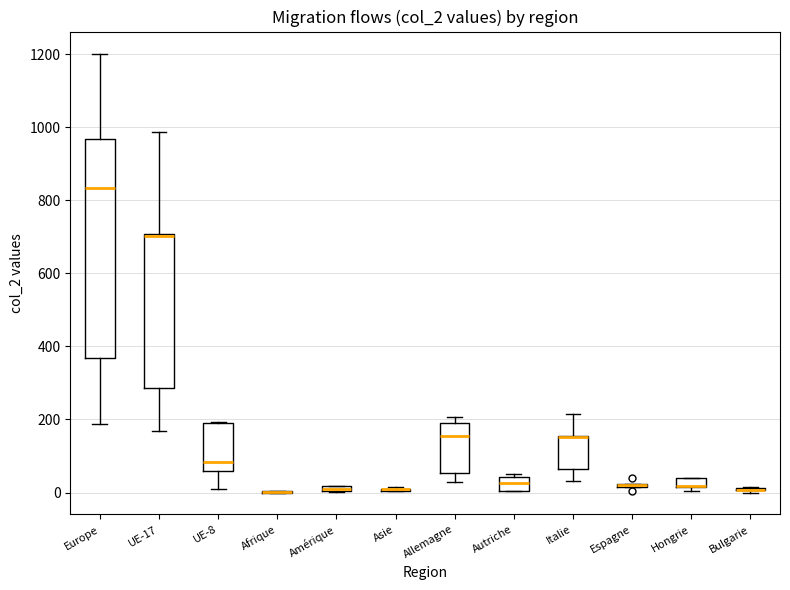

Where does the median line of the box for Autriche sit on the y-axis? The values are not printed on the chart, so give them approximately, as read against the axis.

20